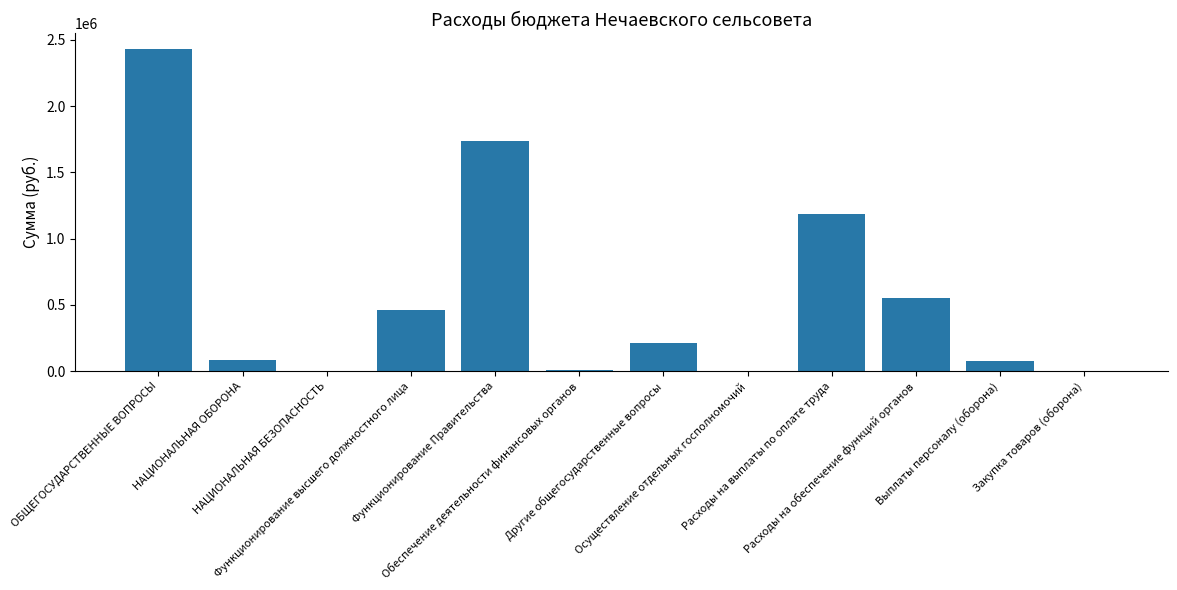

What is the maximum value shown in the chart?

2429302.8